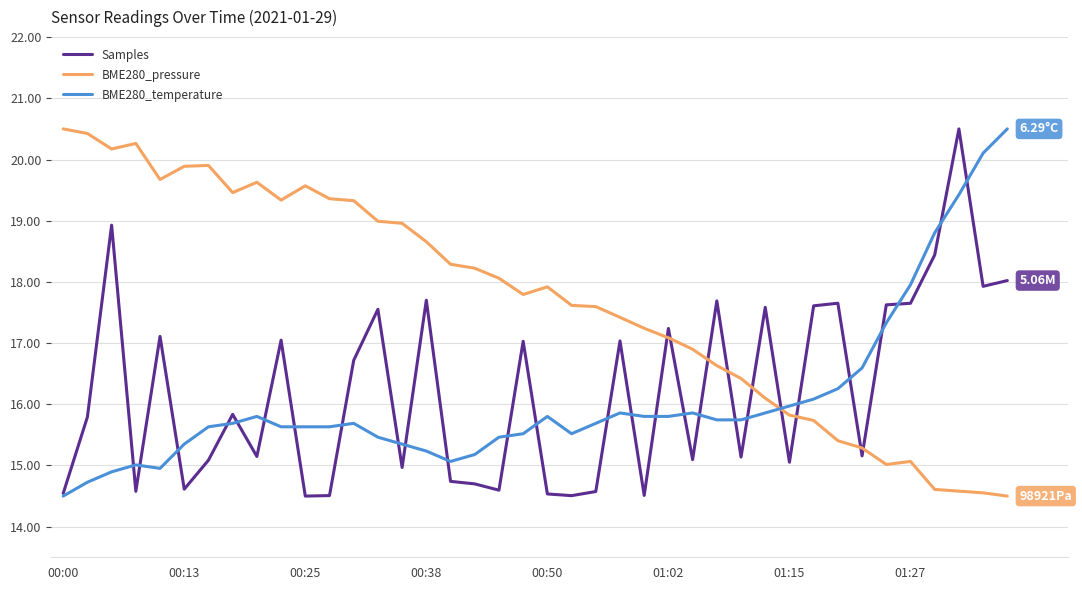

After their last crossing, which series has the higher values: Samples or BME280_pressure?

Samples